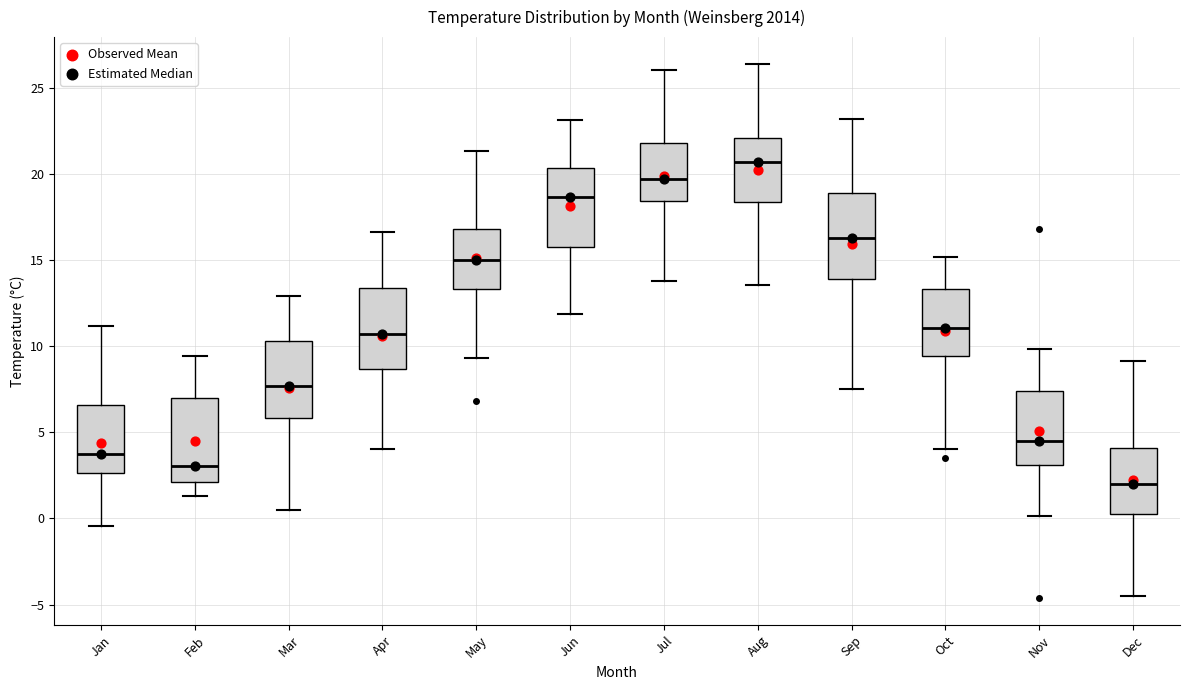

Which box's median line is the lowest?

Dec